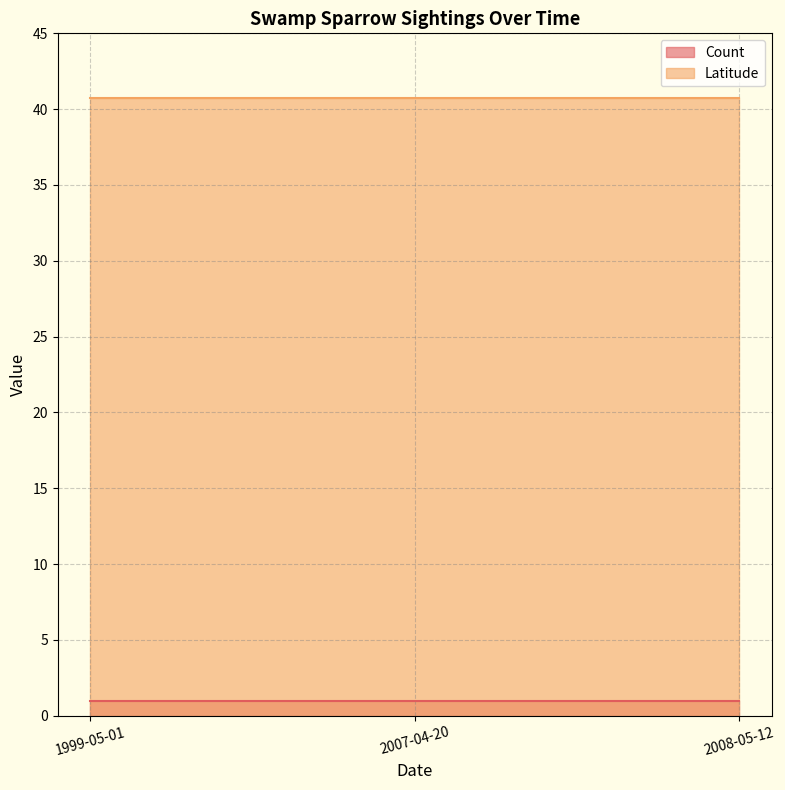

Which series has the largest total across all categories?

Latitude